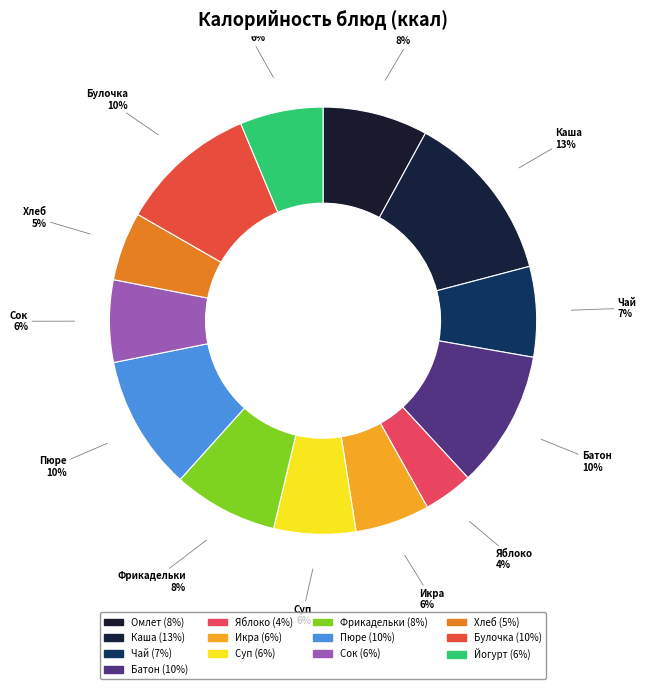

To the nearest percent, what is the difference between the largest and smallest slice percentages?

9%